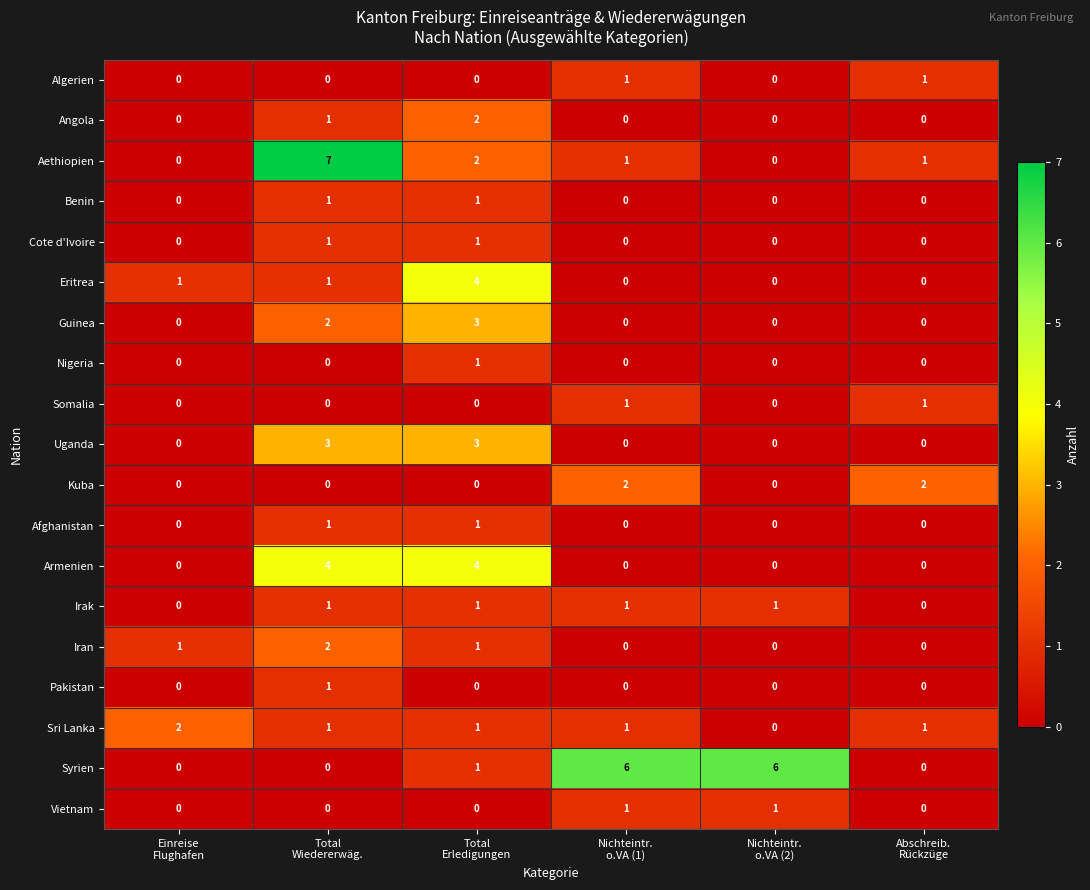

Which series has the largest total across all categories?

Syrien